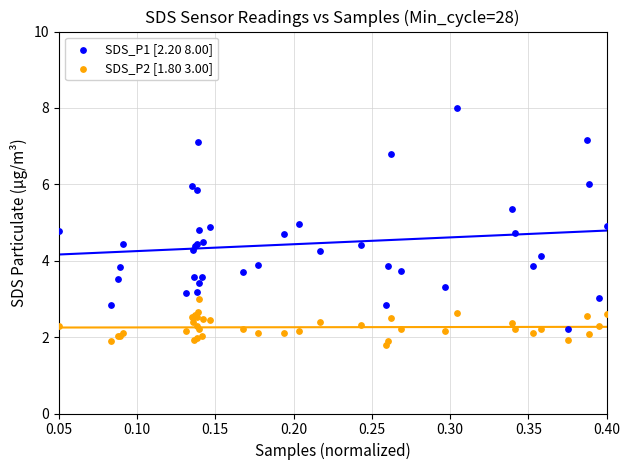

Which series reaches the maximum Y coordinate?

SDS_P1 [2.20 8.00]